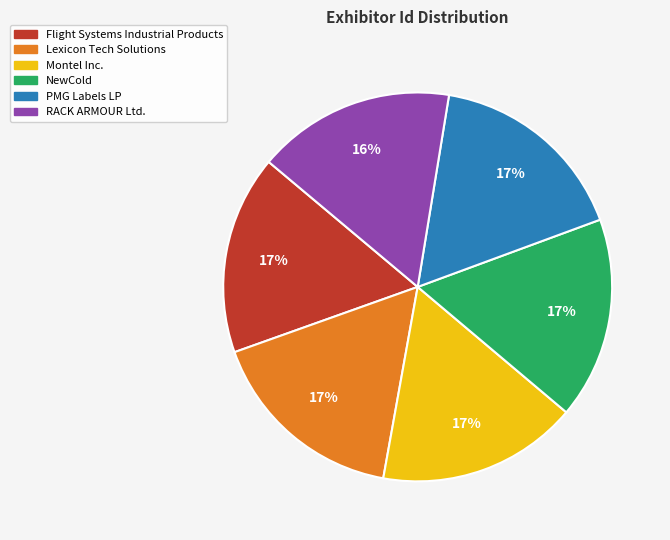

Is there any slice that represents more than half of the pie?

No